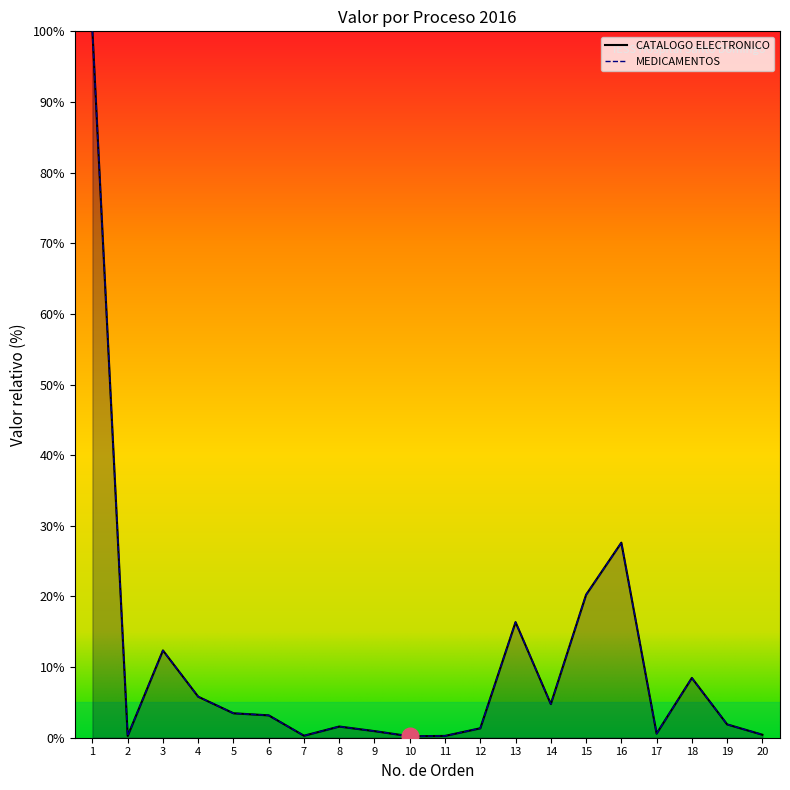

What is the sum of all CATALOGO ELECTRONICO values?

210.0